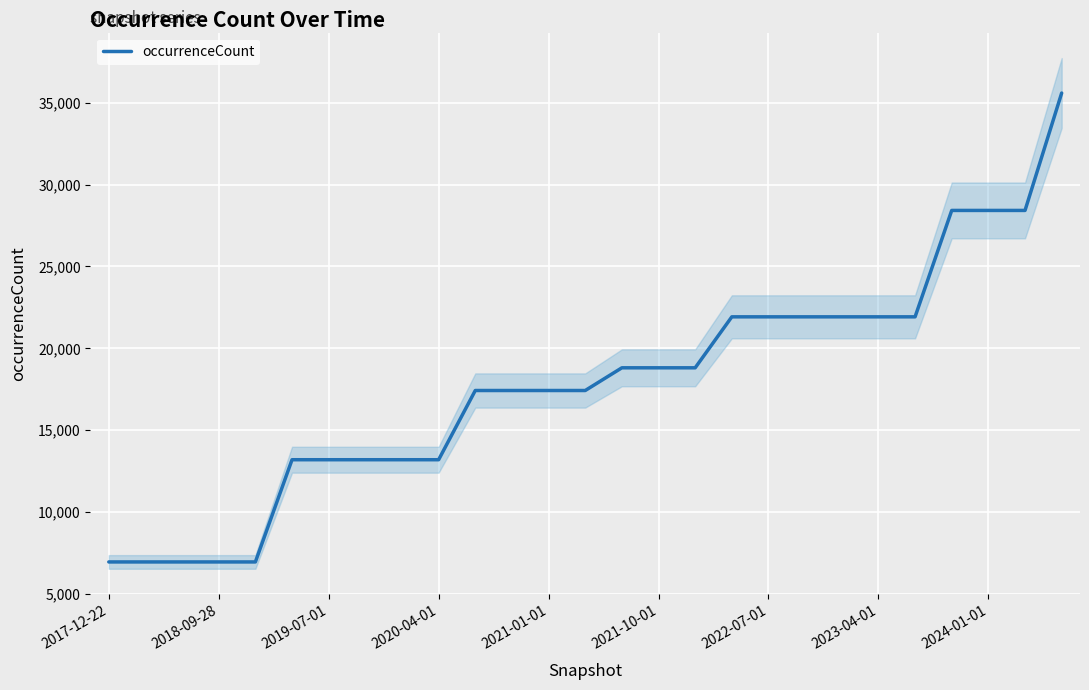

What is the change in value from 15 to 23?

+9615